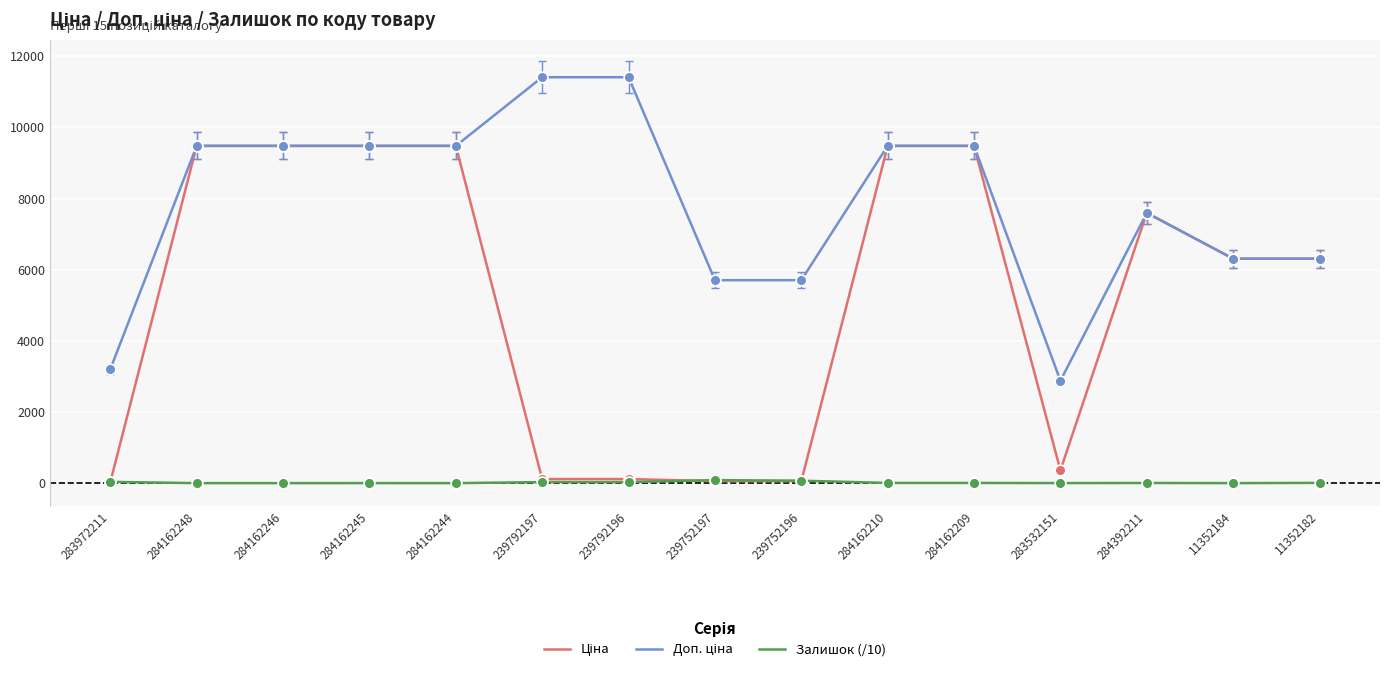

What is the total value across all series at 11352182?

12624.6